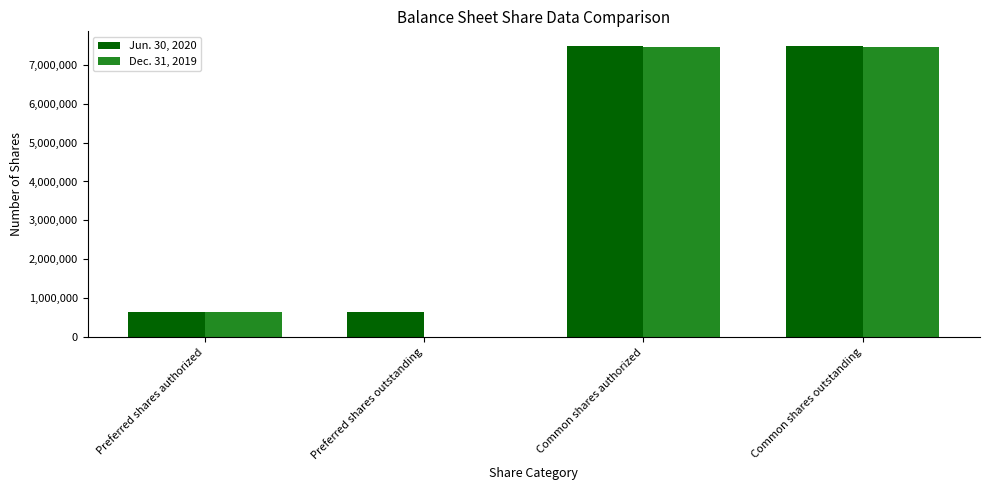

What are all the series names shown in the legend?

Jun. 30, 2020, Dec. 31, 2019